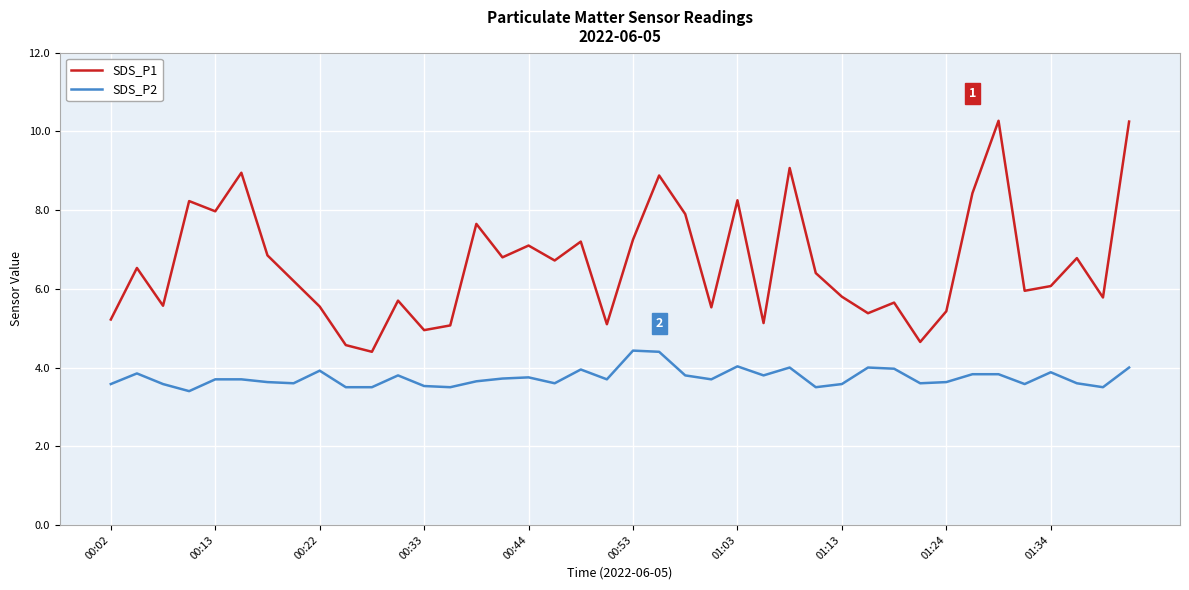

Rank the series by their average value, from highest to lowest.

SDS_P1, SDS_P2